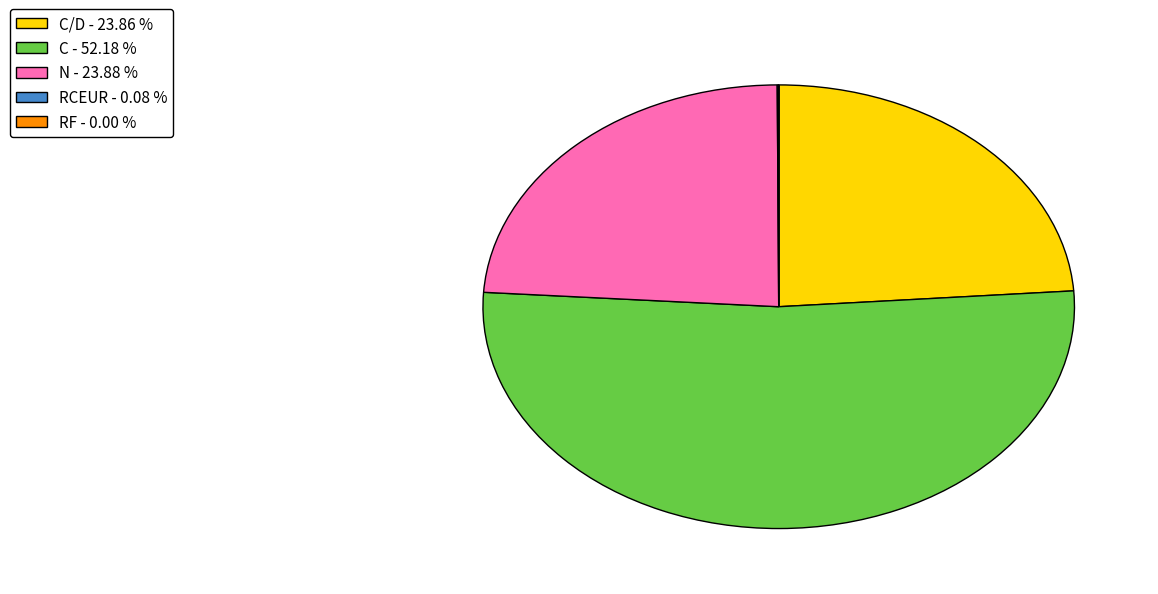

Does C/D - 23.86 % account for over 50% of the chart?

No